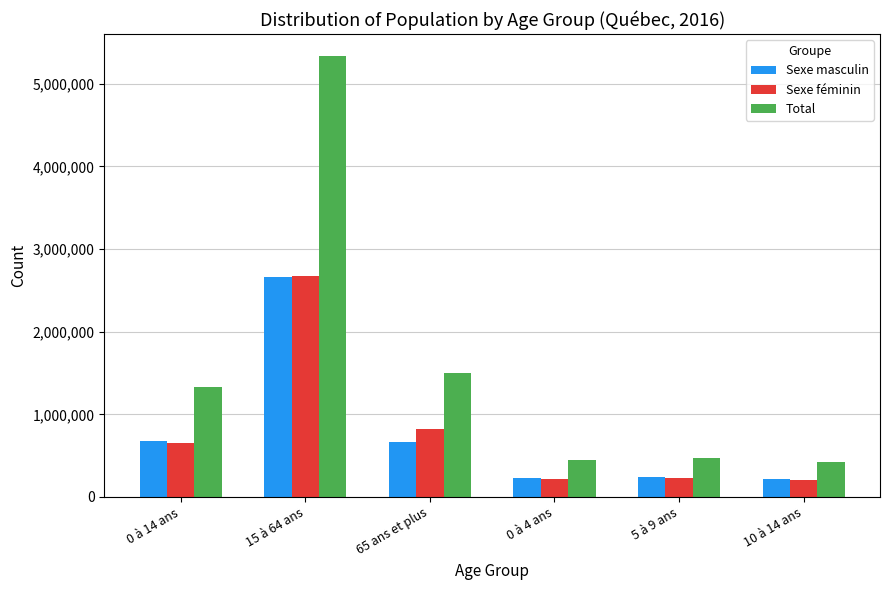

What is the maximum value shown in the chart?

5335910